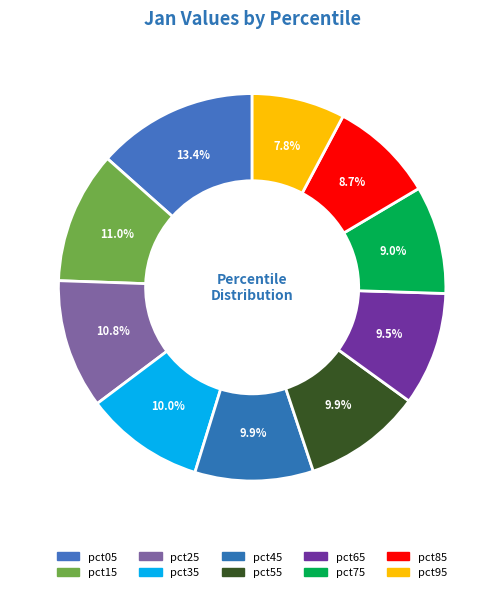

To the nearest percent, what percentage of the pie is pct15?

11%